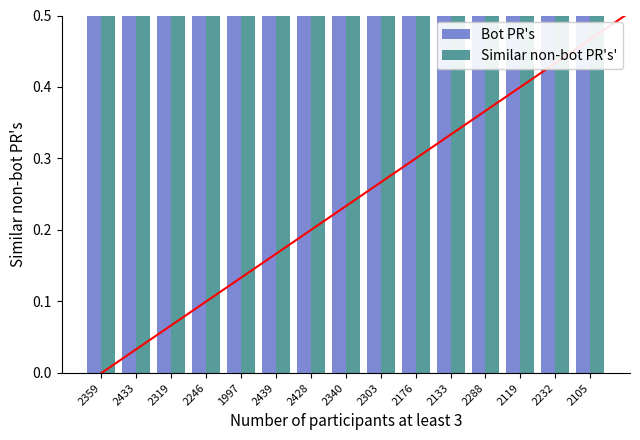

What is the lowest value of the Bot PR's series?

3.0